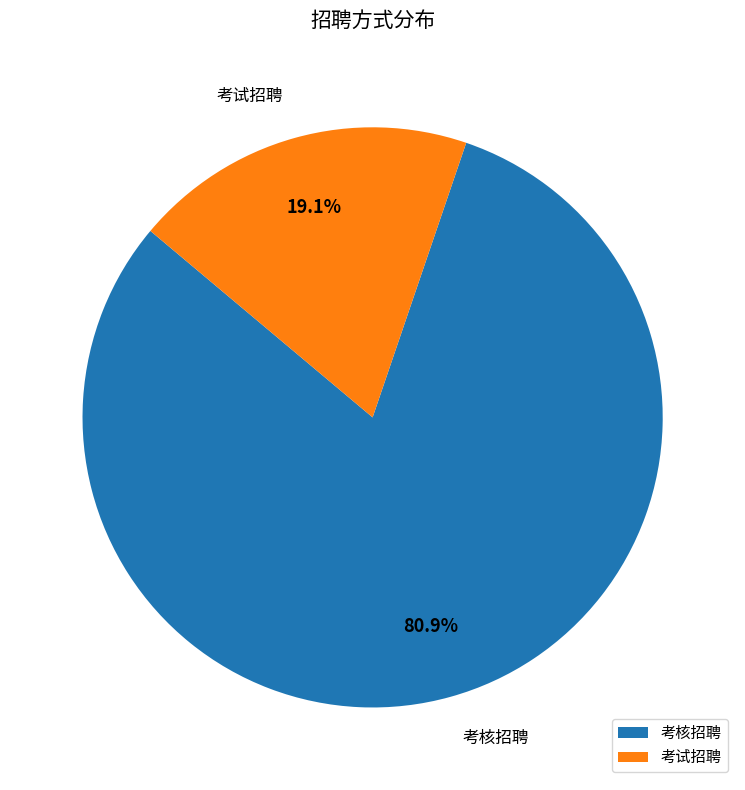

How much of the chart is everything except 考核招聘?

19.1%